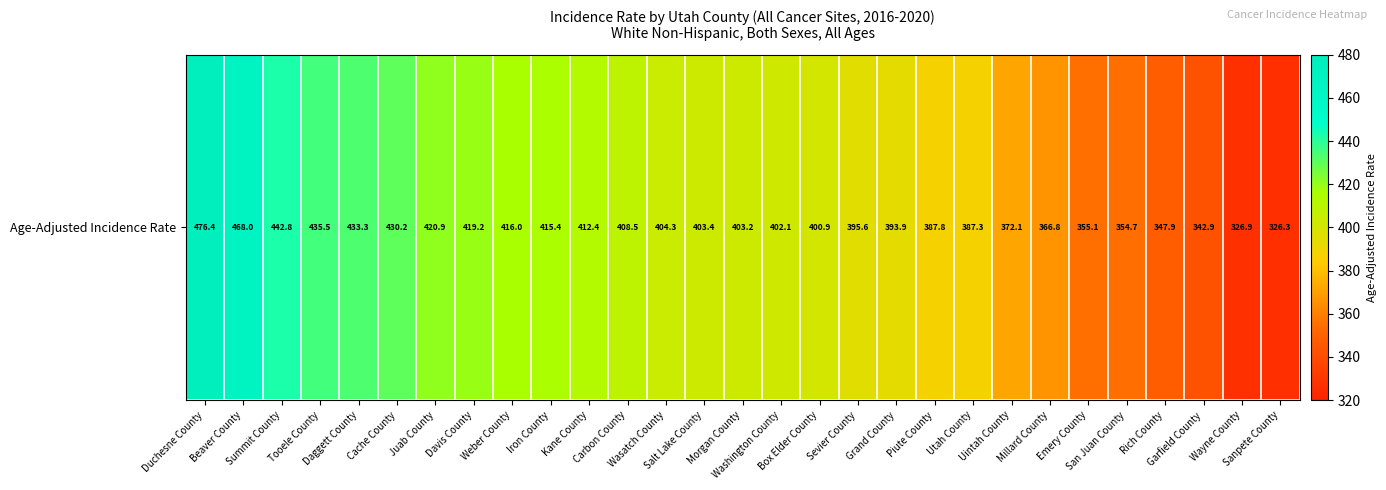

Between Wayne County and Sevier County, which is larger?

Sevier County